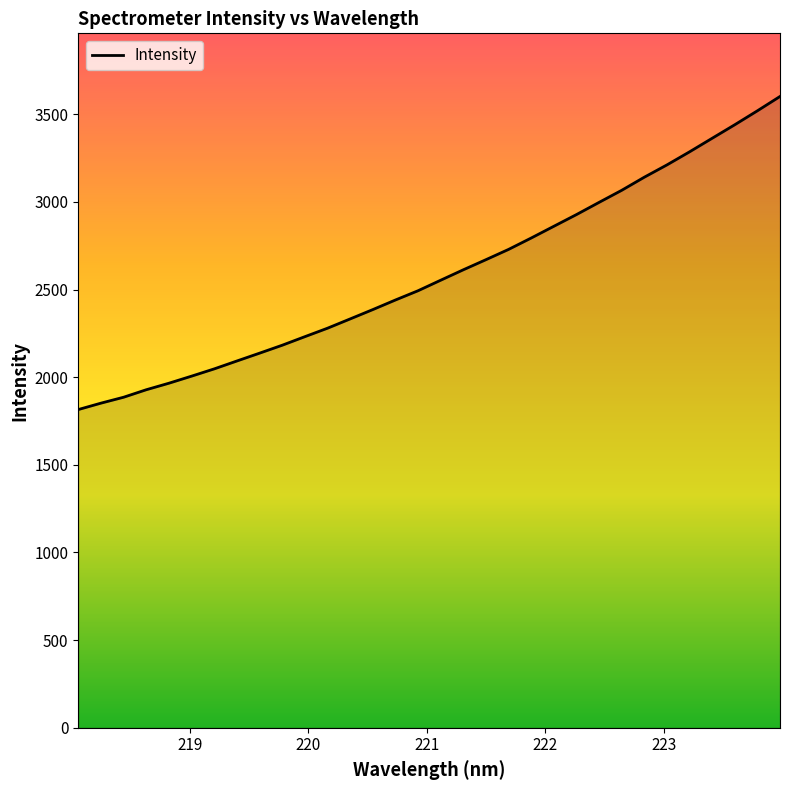

What is the minimum value shown in the chart?

1815.4